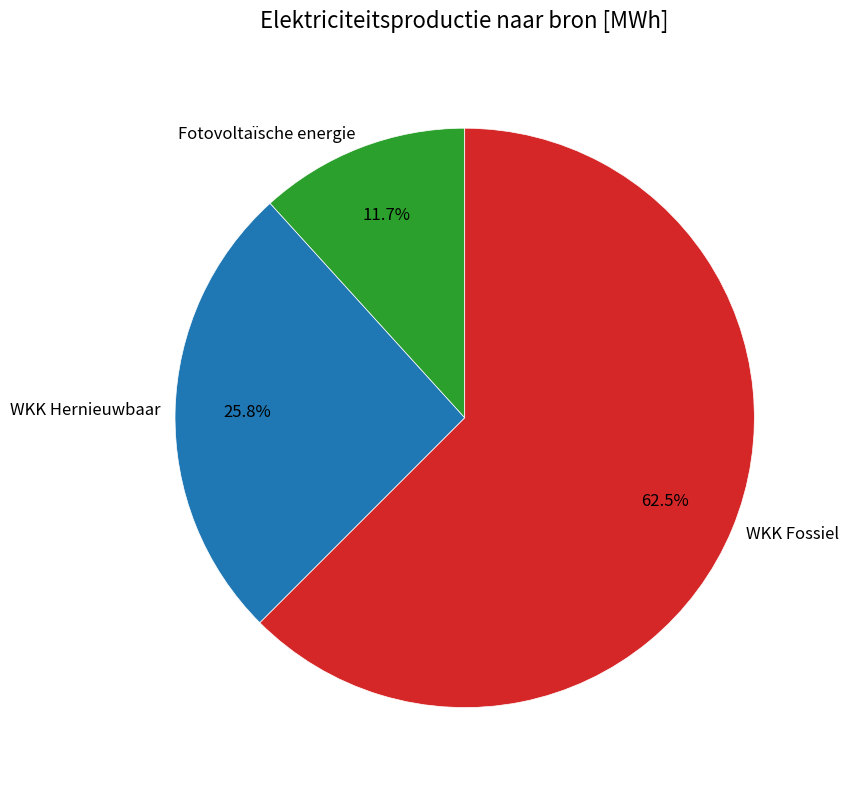

Rank the categories by value from highest to lowest.

WKK Fossiel, WKK Hernieuwbaar, Fotovoltaïsche energie